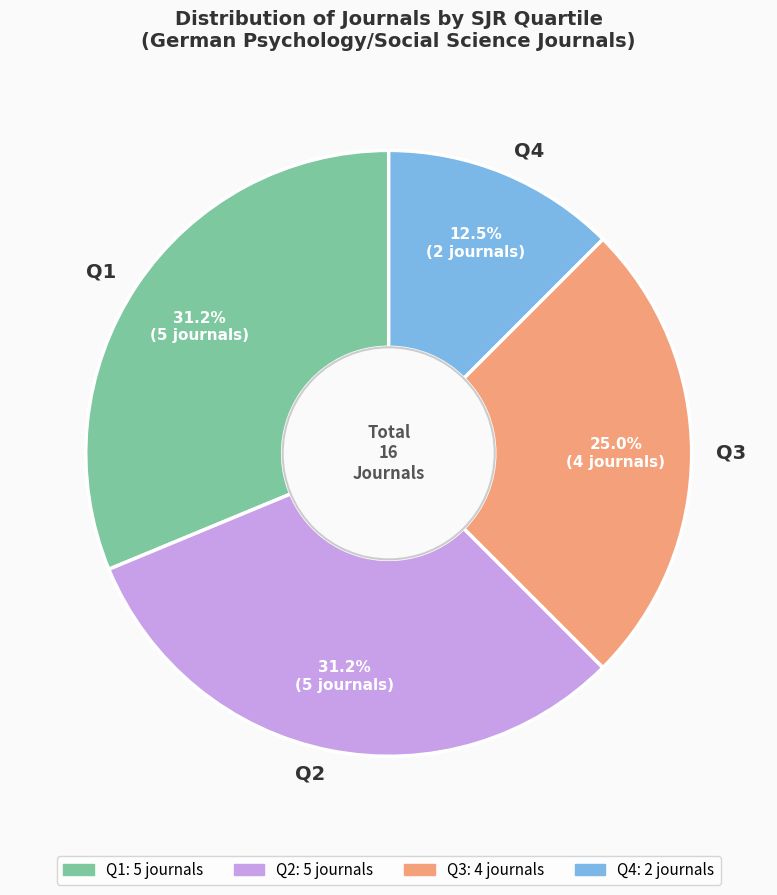

Is it true that Q2 is 31% of the pie?

True